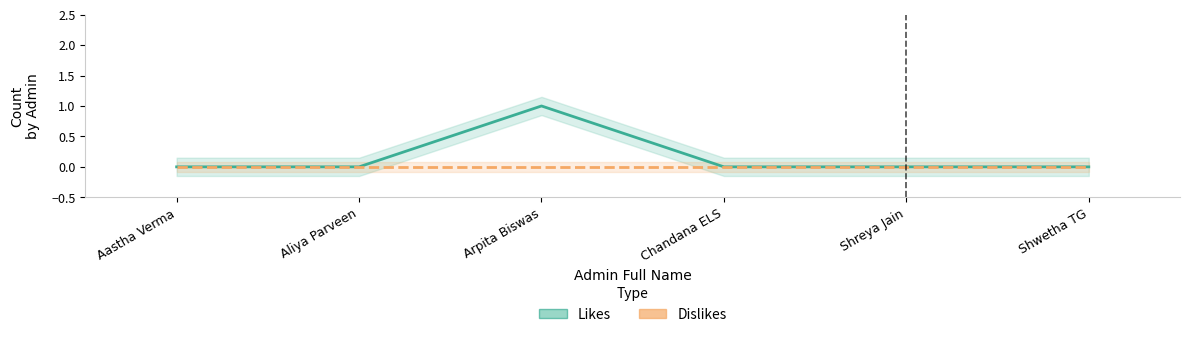

What is the sum of the values at Aliya Parveen and Arpita Biswas?

1